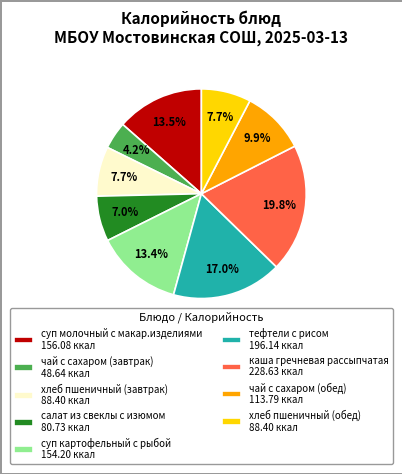

Between салат из свеклы с изюмом and хлеб пшеничный (обед), which is larger?

хлеб пшеничный (обед)